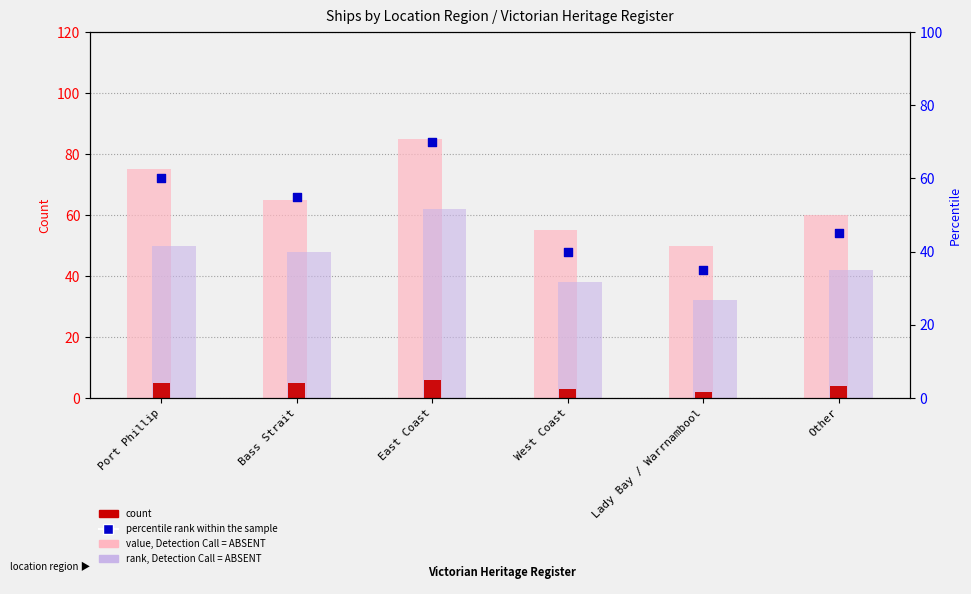

Which series contains the highest Y value?

value, Detection Call = ABSENT